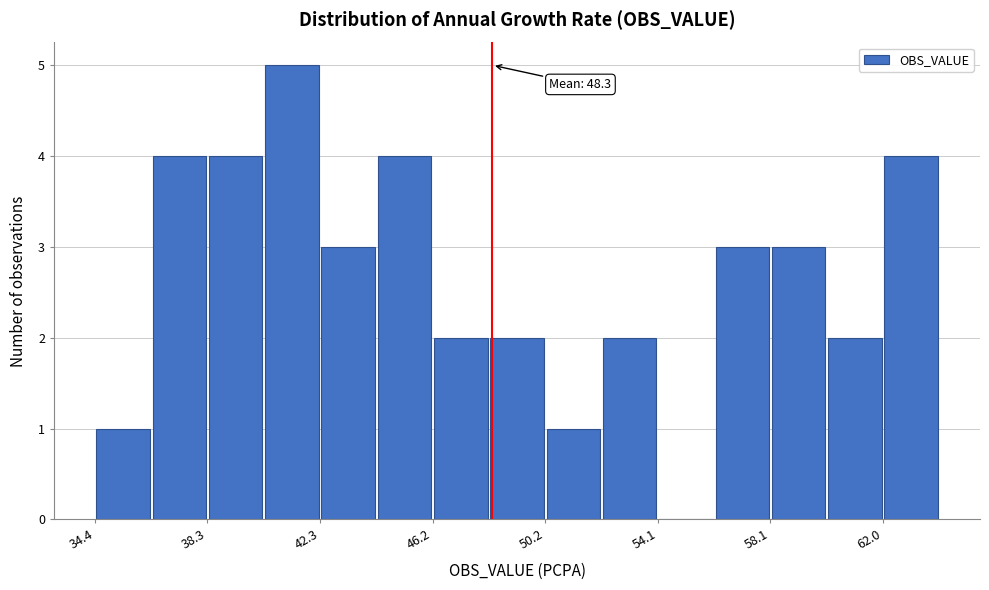

Around what value on the x-axis is the tallest bar? Give the approximate position of its centre, as read against the axis.

41.5